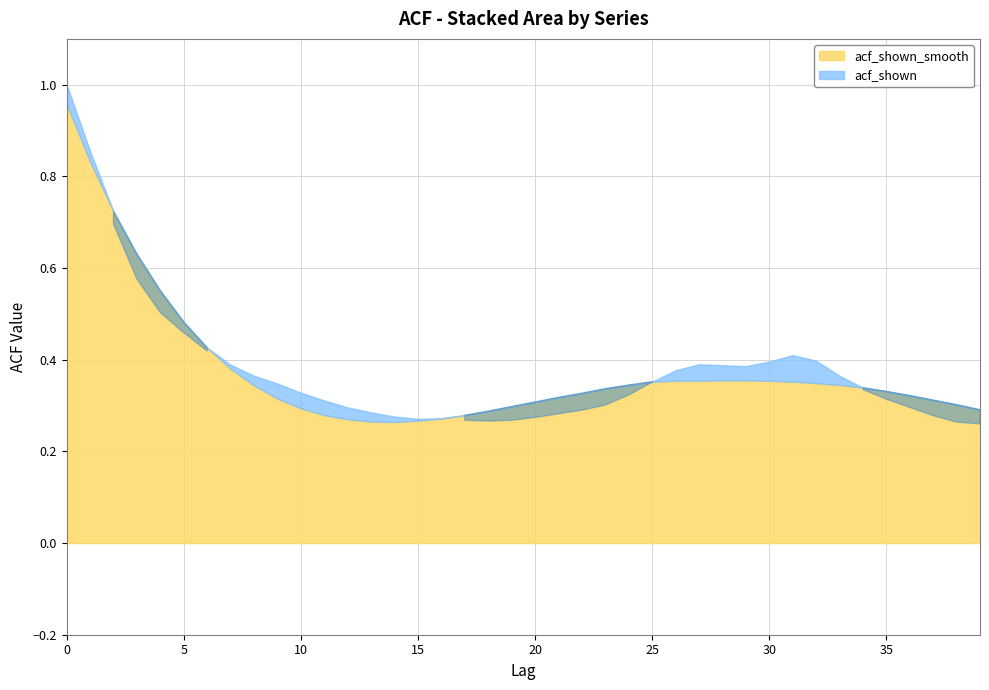

List the series in order of their peak value, highest first.

acf_shown, acf_shown_smooth